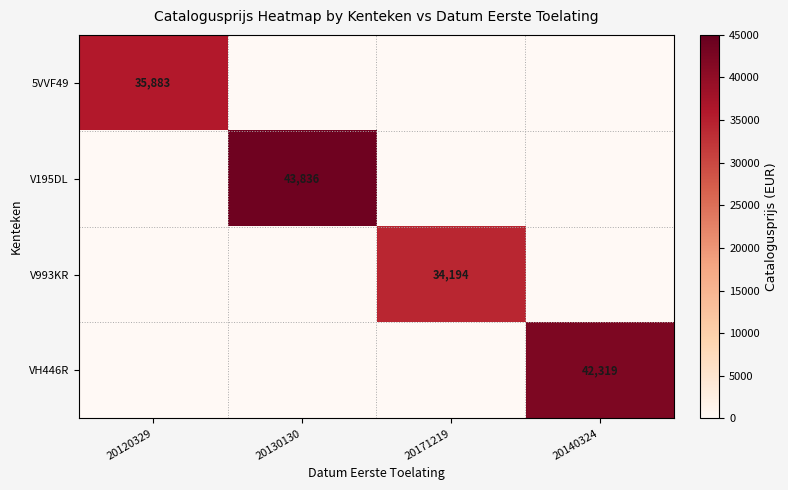

The value of V993KR at 20171219 is 34194. True or false?

True